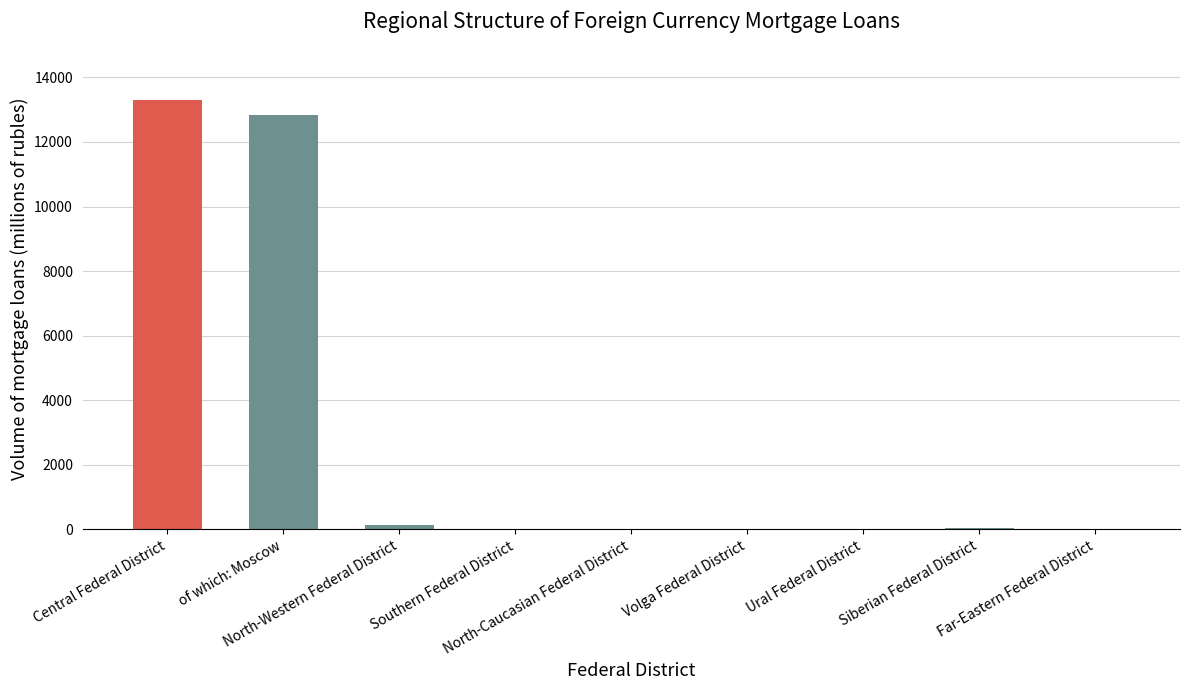

Which category has the highest value across all series?

Central Federal District